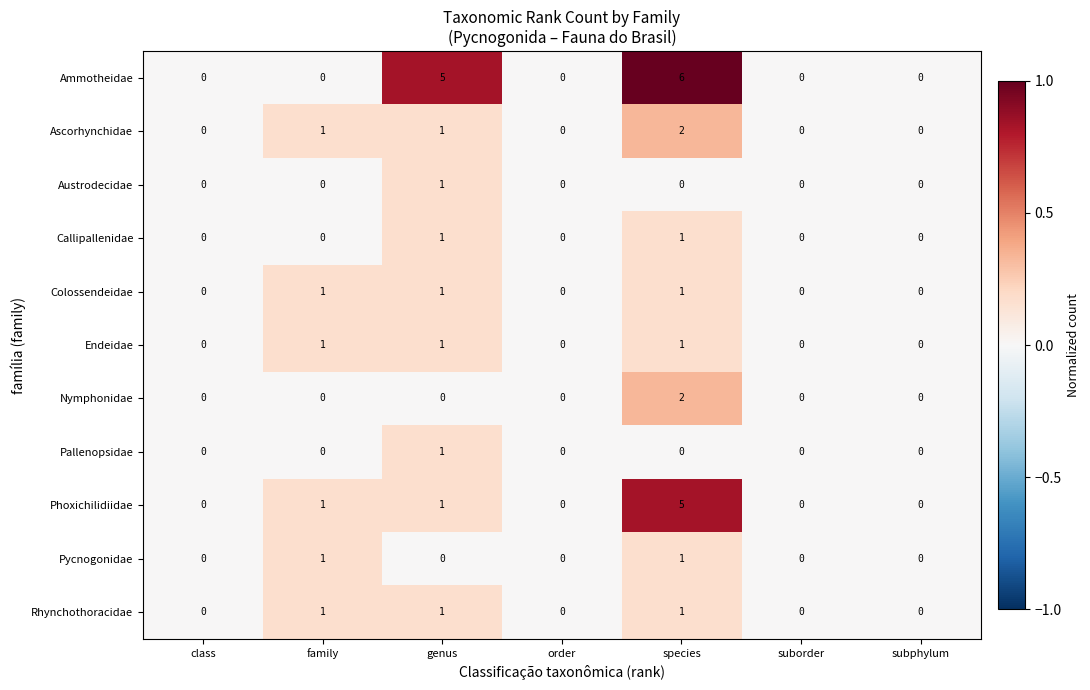

What is the maximum value shown in the chart?

6